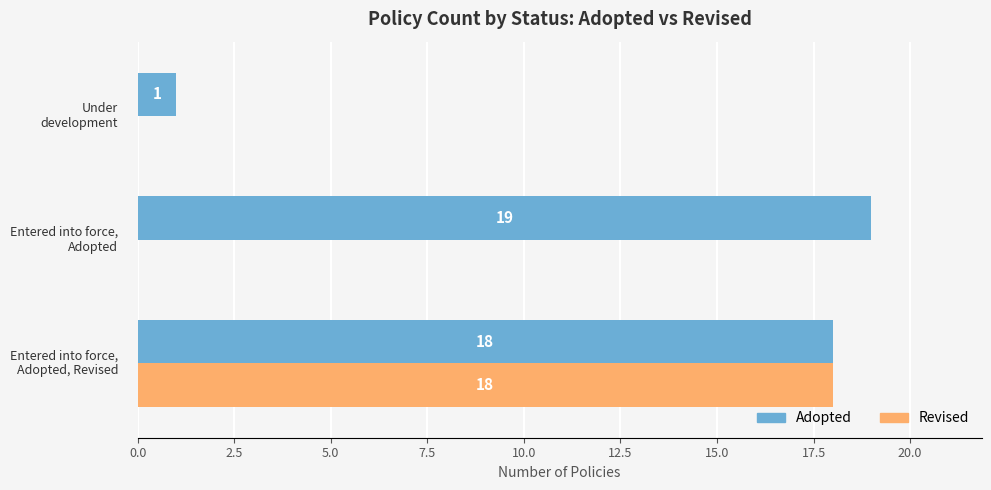

How many distinct data groups are displayed?

2